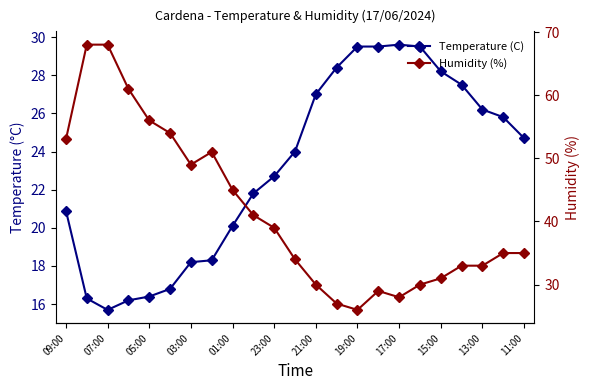

What is the average value of the Temperature (C) series?

23.2